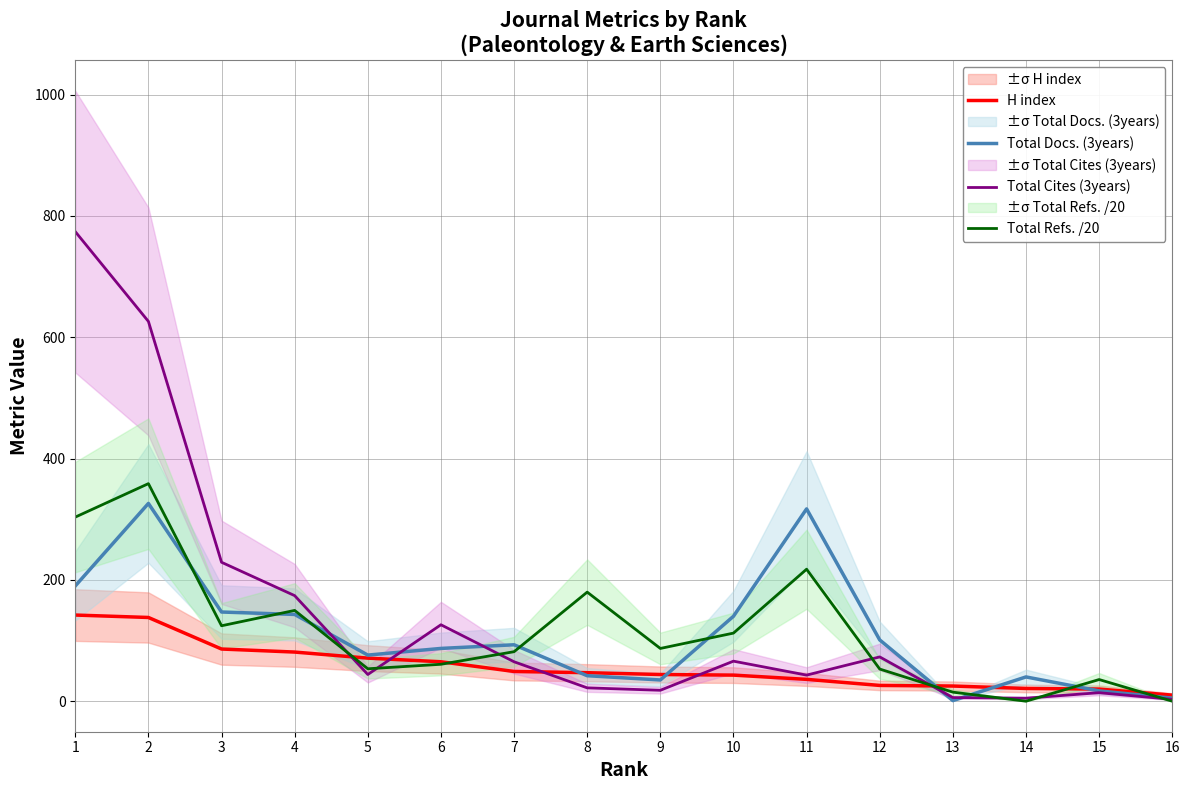

List the labels in order of Total Refs. /20 value, largest first.

2, 1, 11, 8, 4, 3, 10, 9, 7, 6, 5, 12, 15, 13, 14, 16